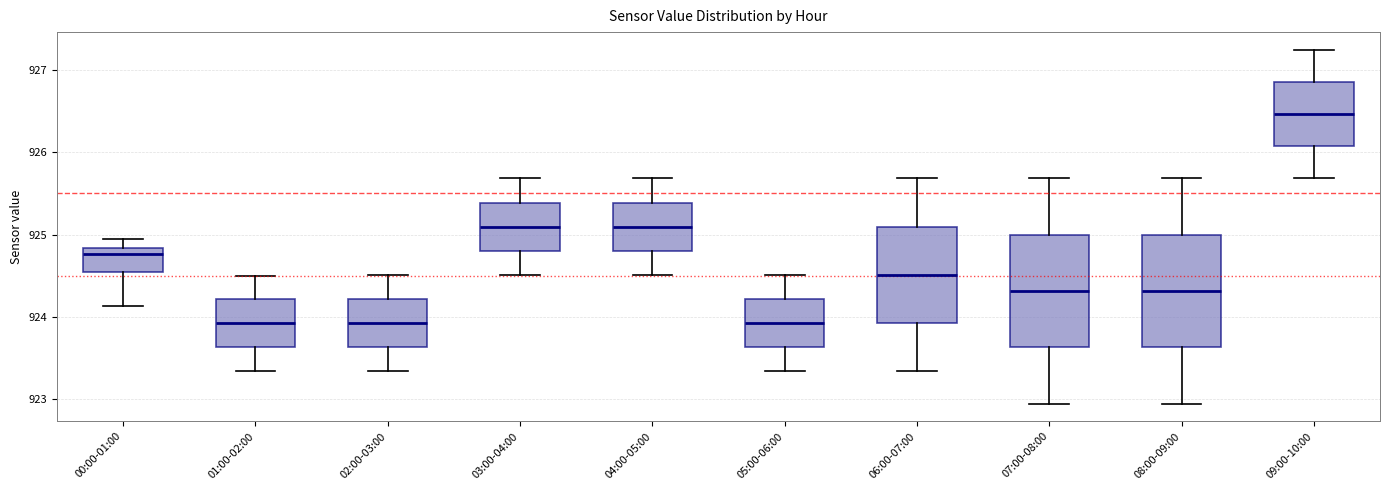

Where does the upper whisker of the box for 01:00-02:00 end on the y-axis? The values are not printed on the chart, so give them approximately, as read against the axis.

924.5